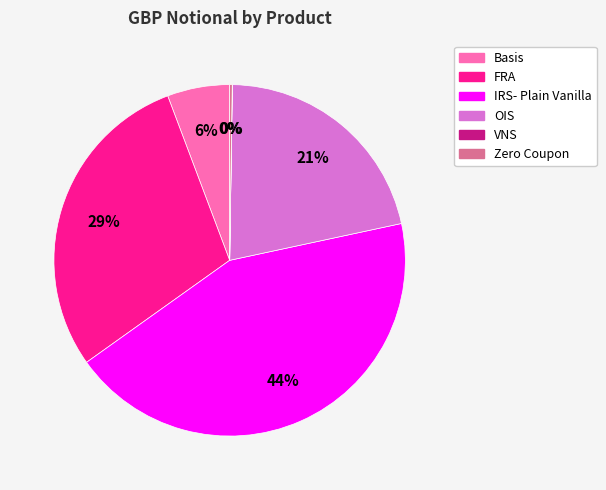

Is FRA the majority of the pie?

No